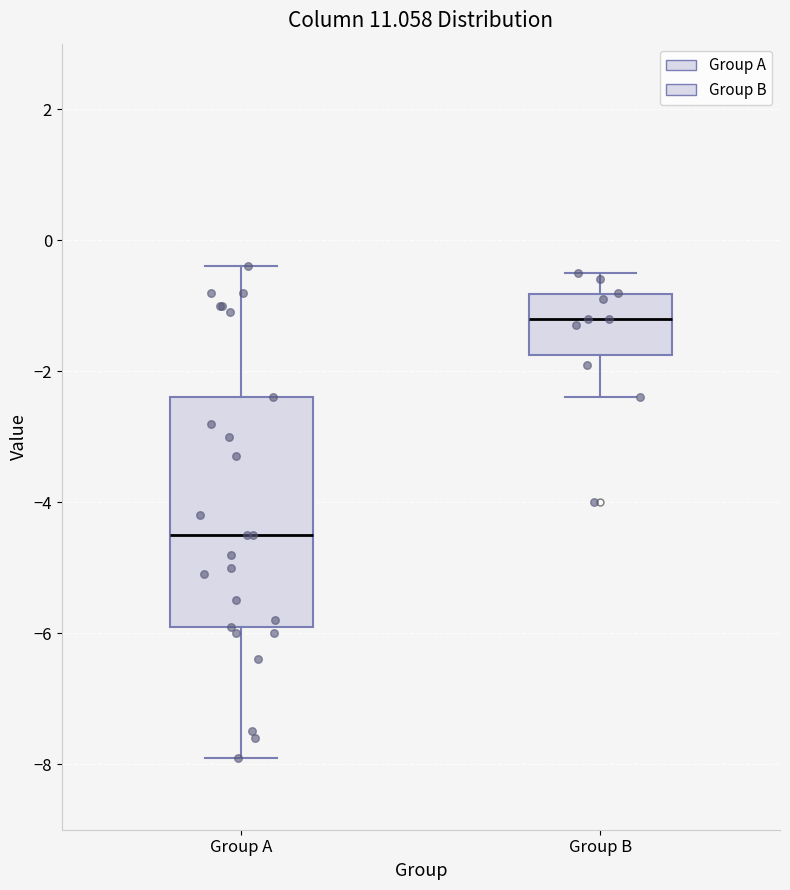

Reading left to right, read every box against the y-axis: the position of its median line, the range the box covers, and the ends of its whiskers. The values are not printed on the chart, so give them approximately, as read against the axis.

Group A: median -4.4, box -5.8 to -2.4, whiskers -7.8 to -0.4
Group B: median -1.2, box -1.8 to -0.8, whiskers -2.4 to -0.4